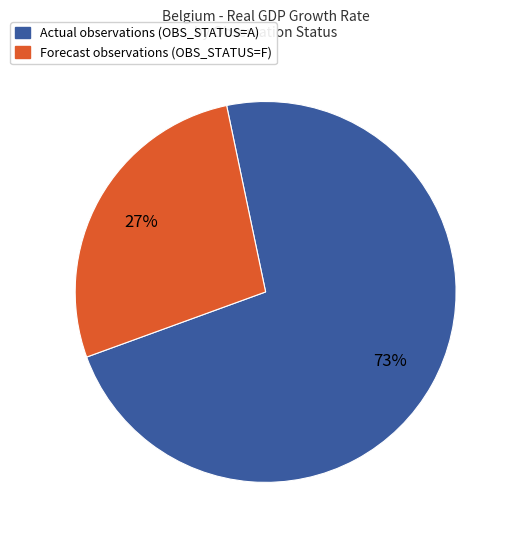

To the nearest percent, what is the average slice percentage?

50%